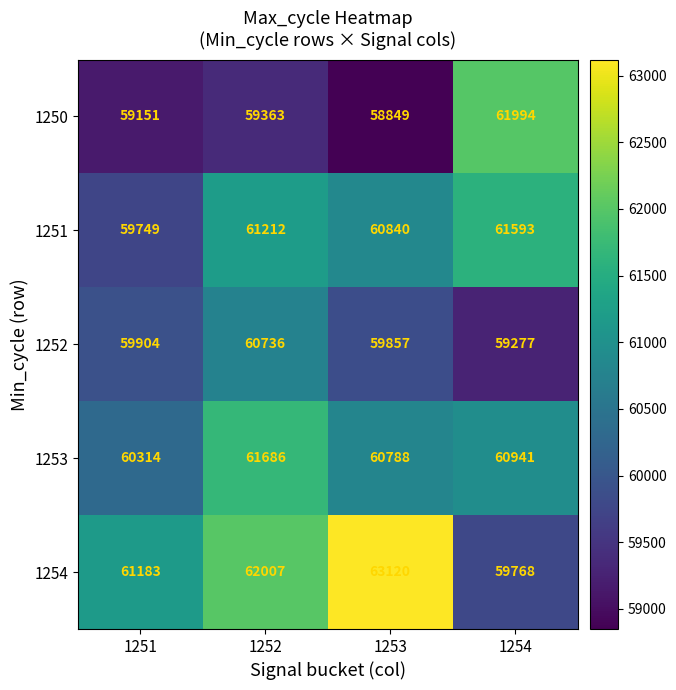

Is it true that 1253 equals 15606 at 1251?

False